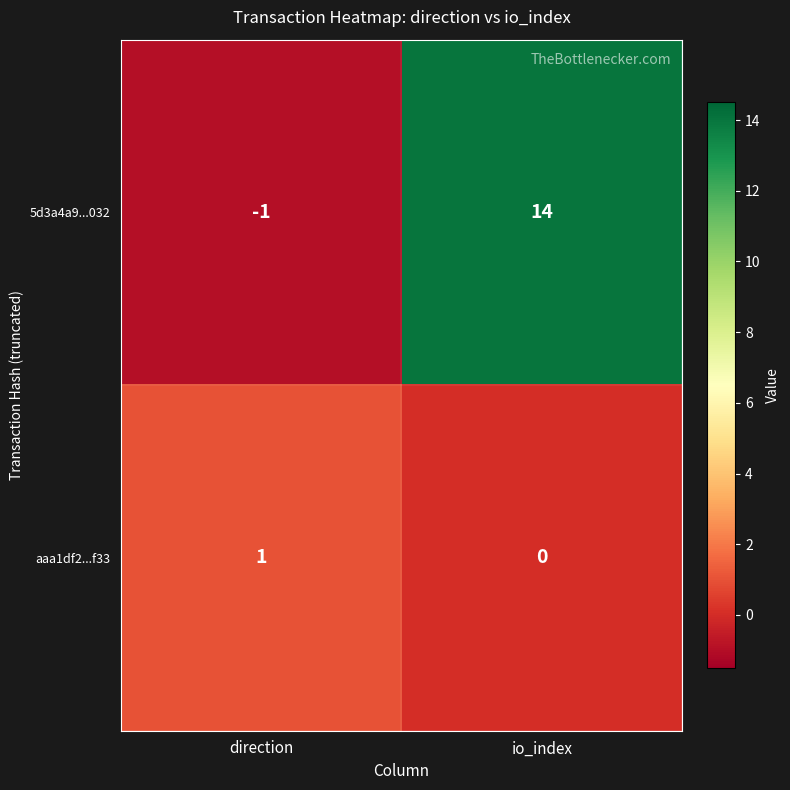

At which category is the sum across all series the highest?

io_index